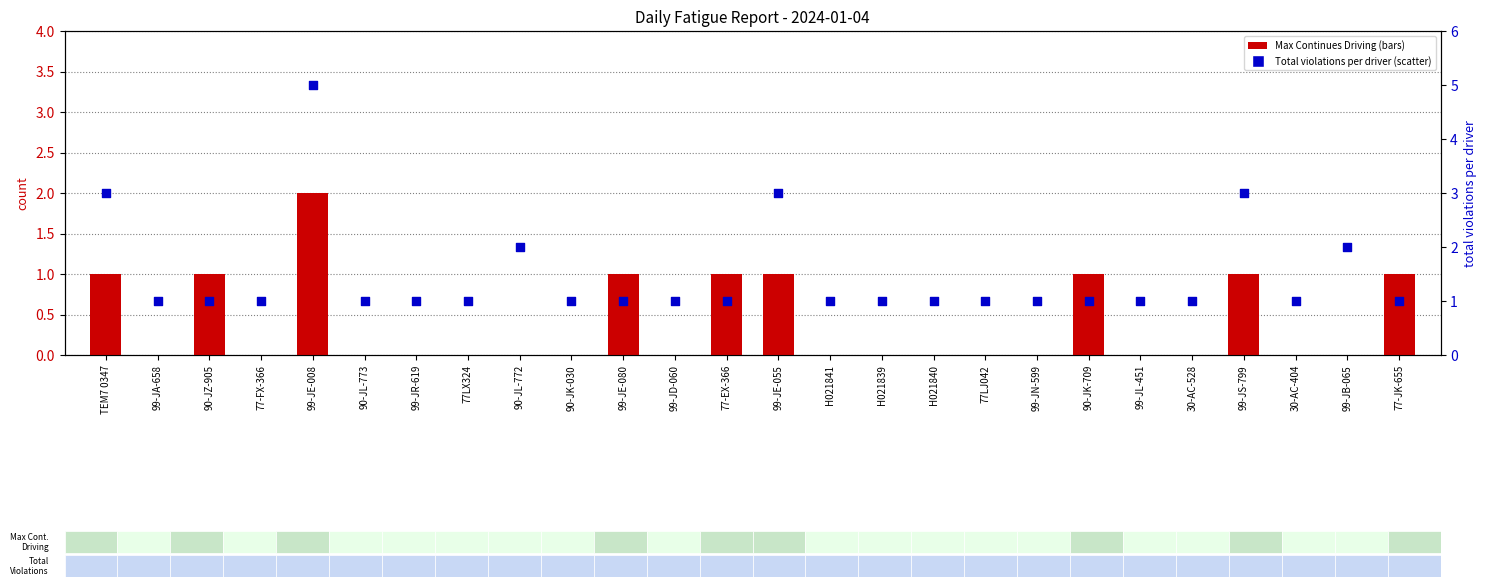

At which category is the sum across all series the highest?

99-JE-008